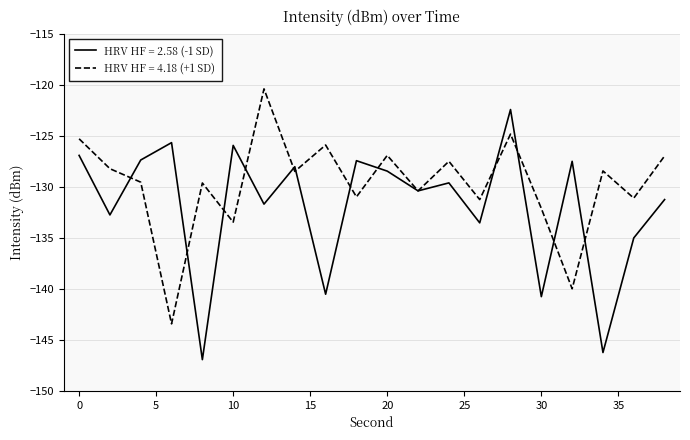

What is the smallest value displayed?

-146.9